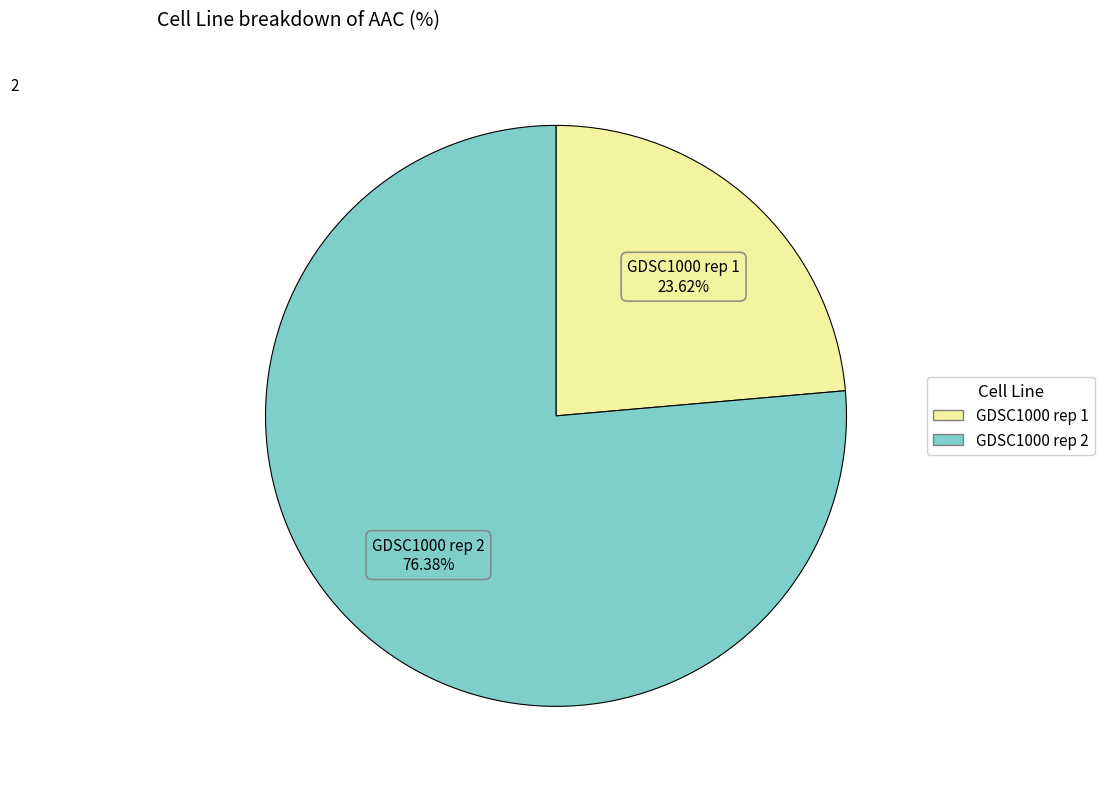

To the nearest percent, what is the combined percentage of GDSC1000 rep 1 and GDSC1000 rep 2?

100%